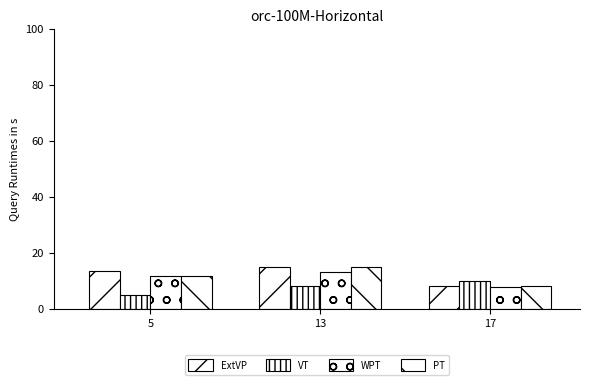

How many values in the WPT series are below 11?

1